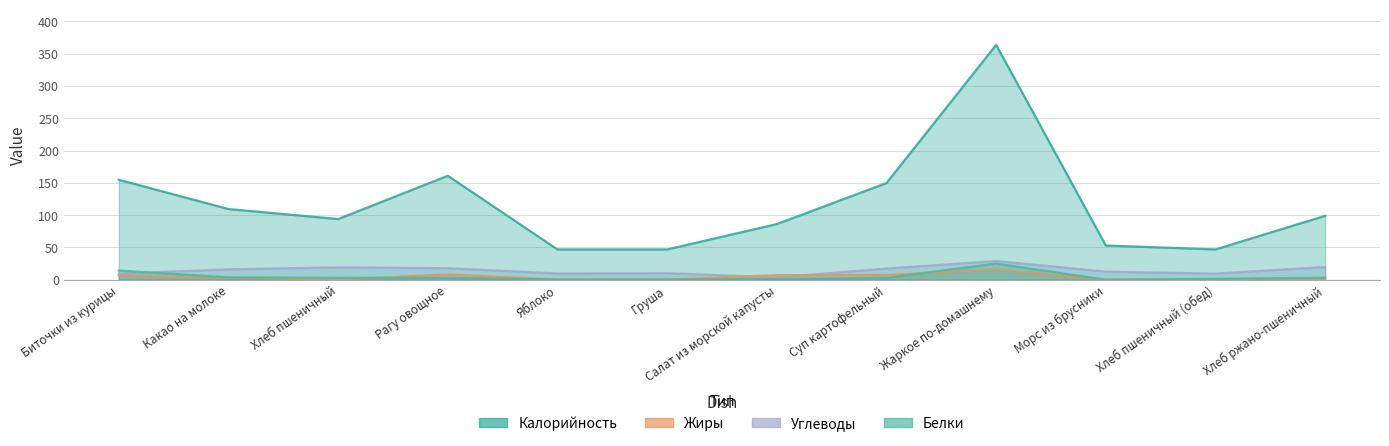

What is the difference between the highest and lowest values at Биточки из курицы?

147.9